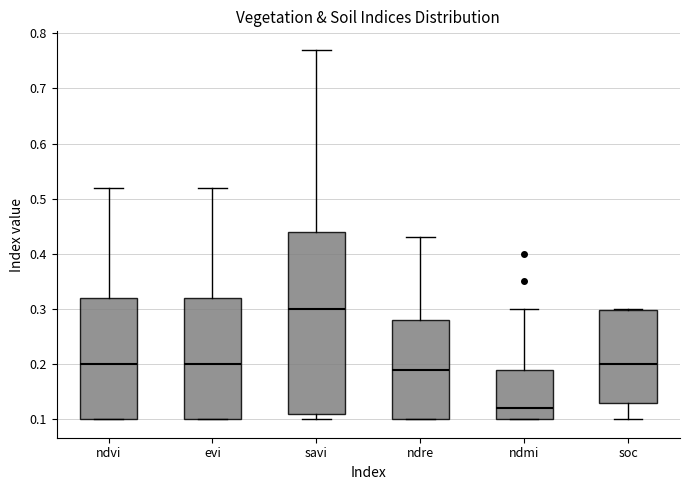

Which box has the lowest median line?

ndmi